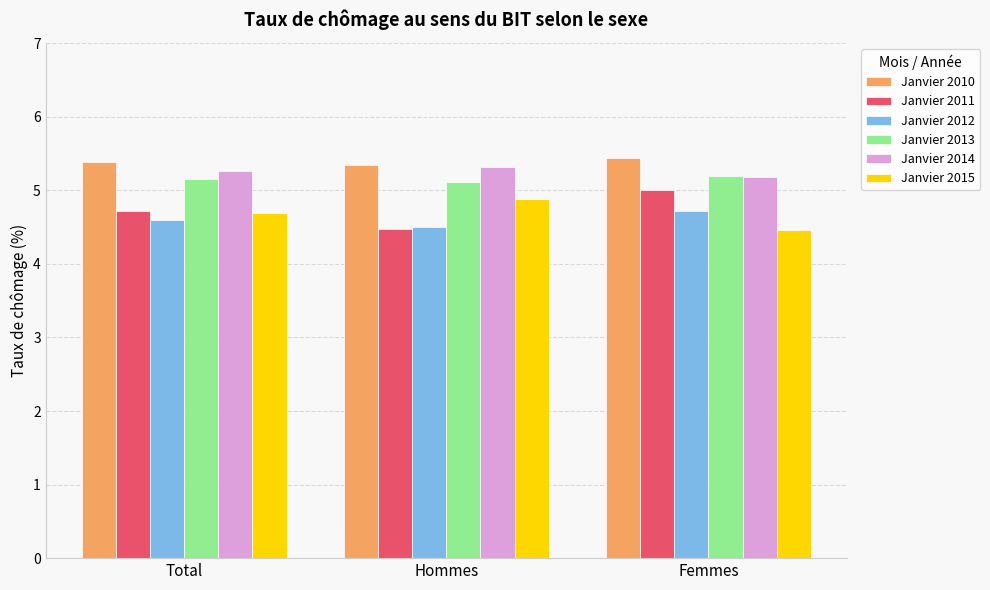

Does the chart contain stacked bars?

No